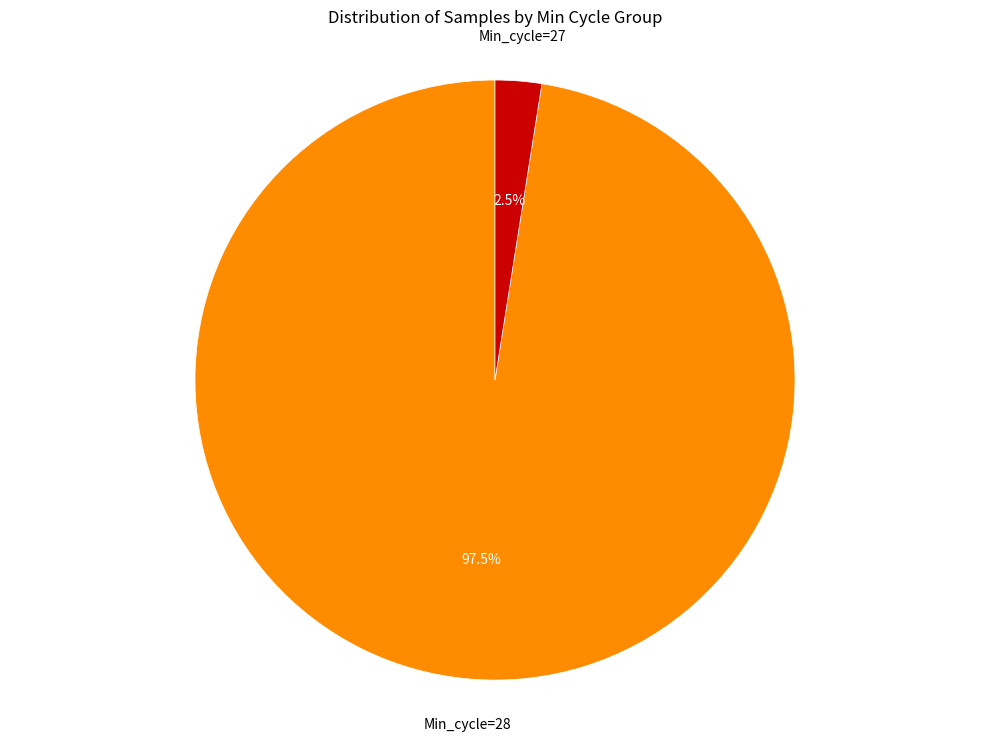

Is there any slice that represents more than half of the pie?

Yes